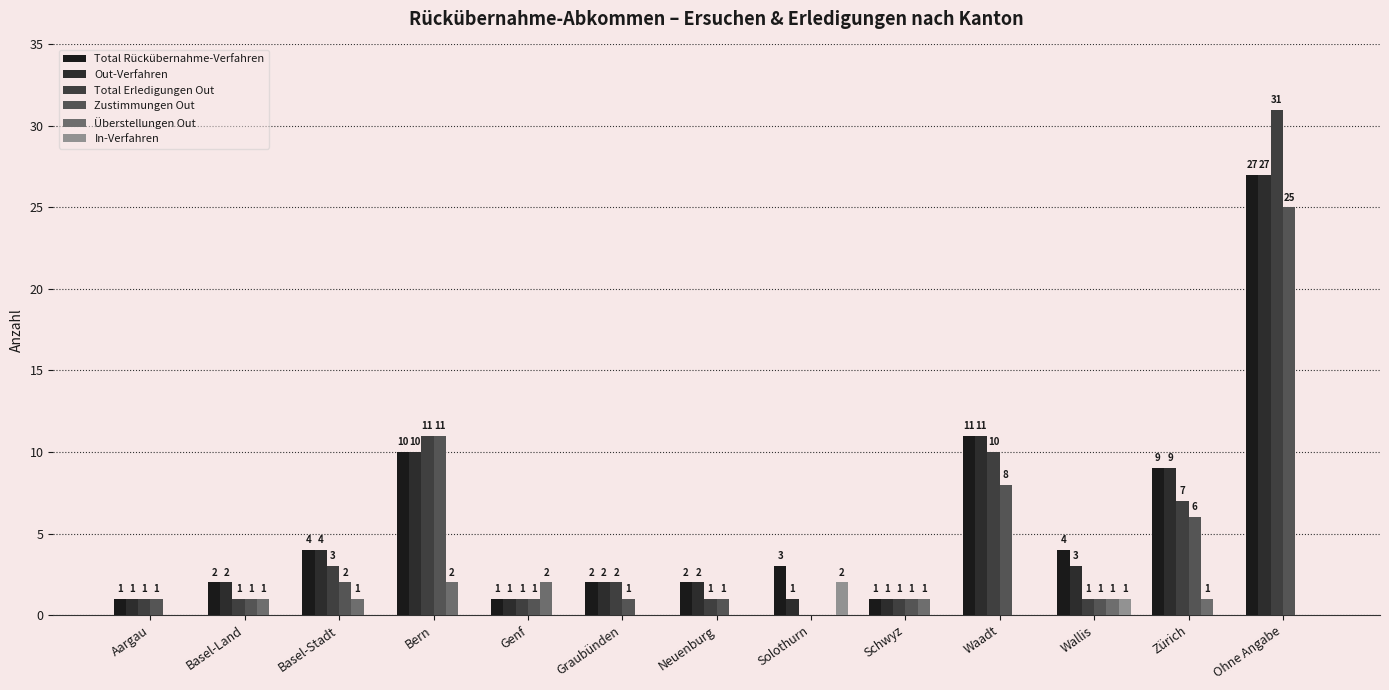

What are all the series names shown in the legend?

Total Rückübernahme-Verfahren, Out-Verfahren, Total Erledigungen Out, Zustimmungen Out, Überstellungen Out, In-Verfahren